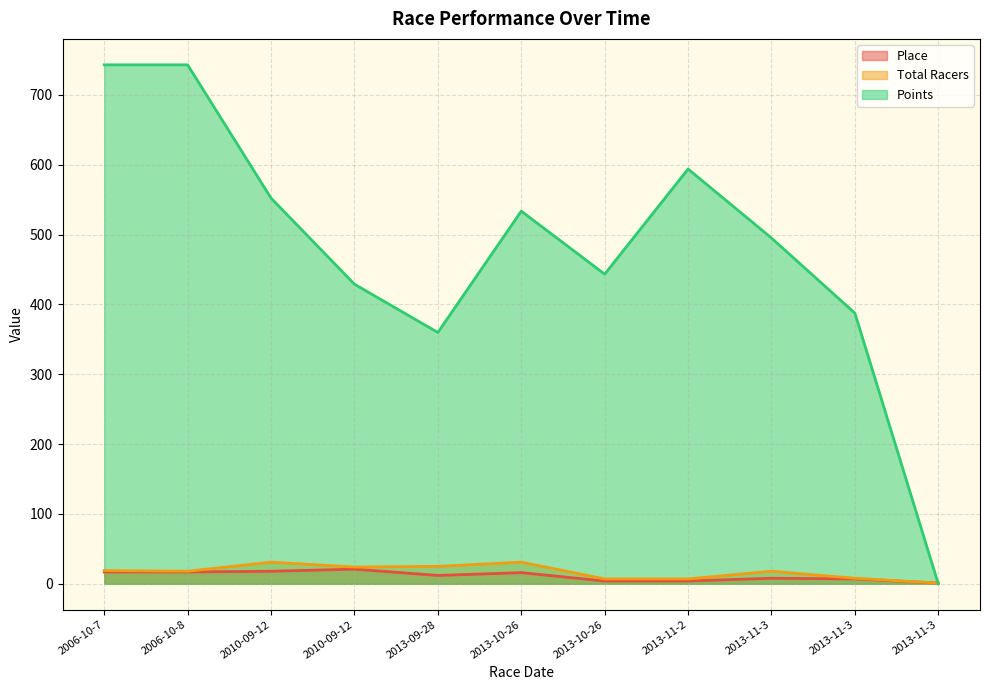

List the labels in order of Points value, largest first.

2006-10-7, 2006-10-8, 2013-11-2, 2010-09-12, 2013-10-26, 2013-11-3, 2013-10-26, 2010-09-12, 2013-11-3, 2013-09-28, 2013-11-3